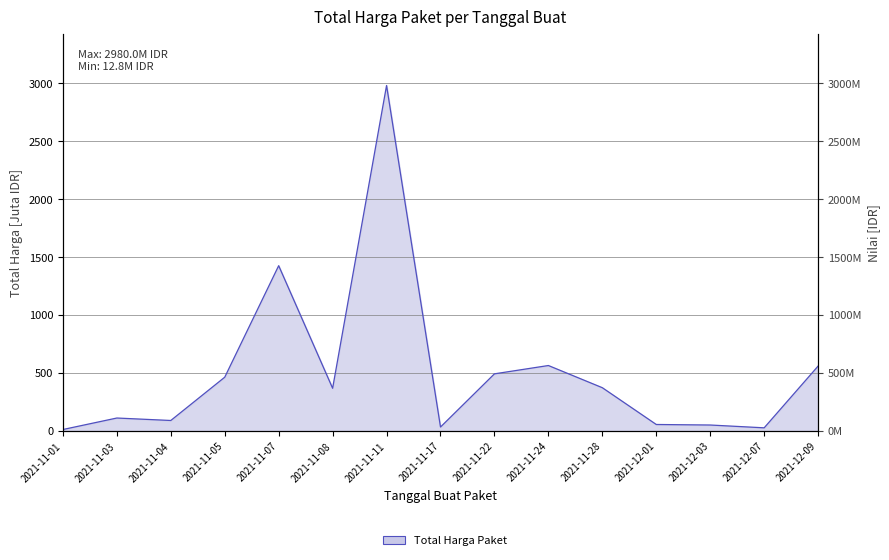

What is the change in value from 2021-11-03 to 2021-11-04?

-21.2